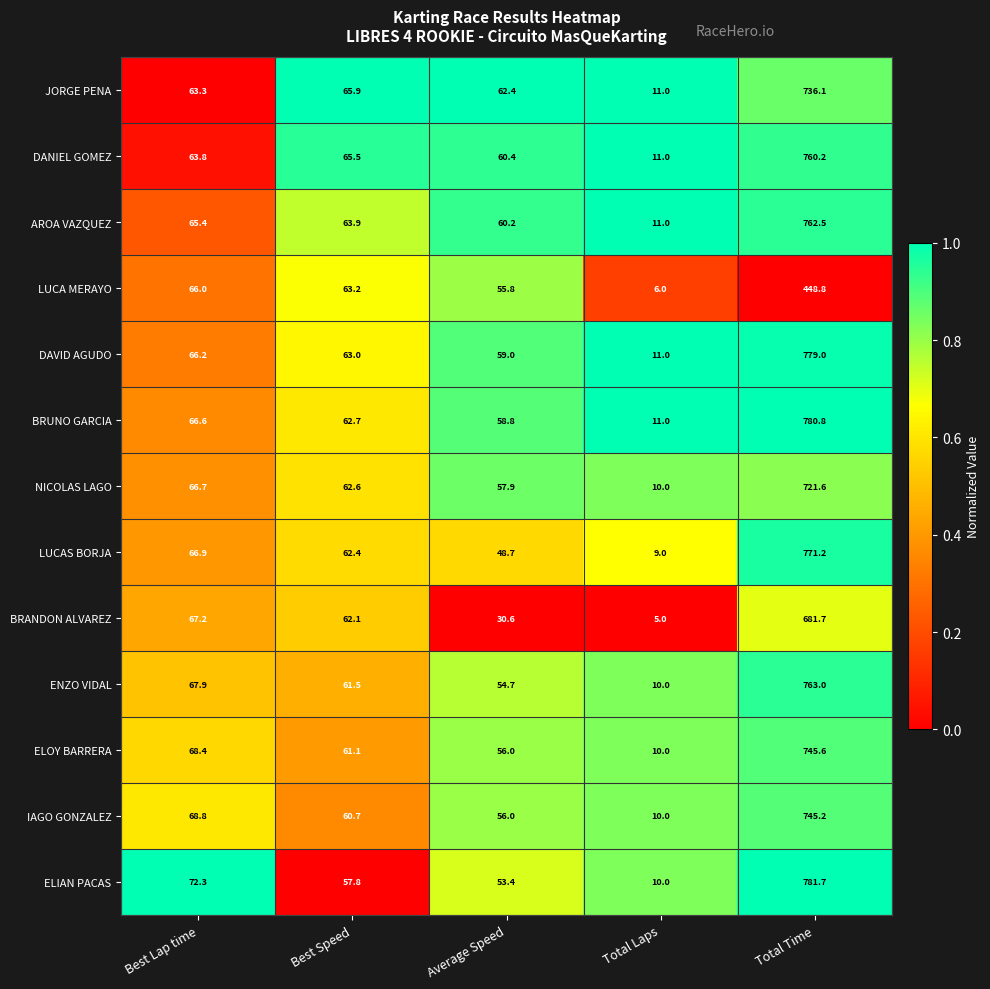

Is the value of DAVID AGUDO at Best Lap time greater than the value of BRUNO GARCIA at Total Laps?

Yes